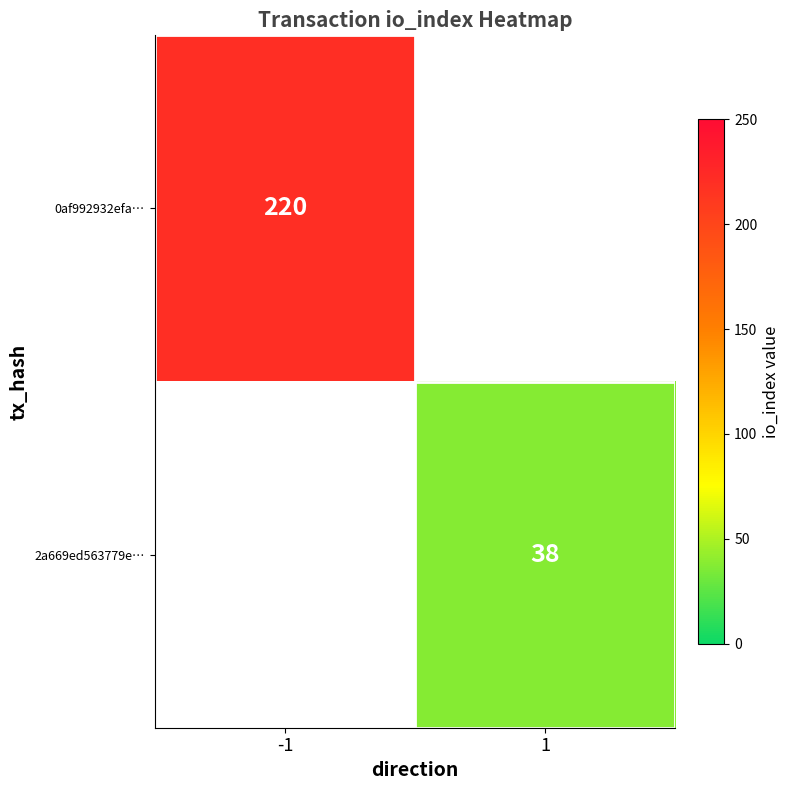

The 0af992932efa… series shows 133 at -1. True or false?

False